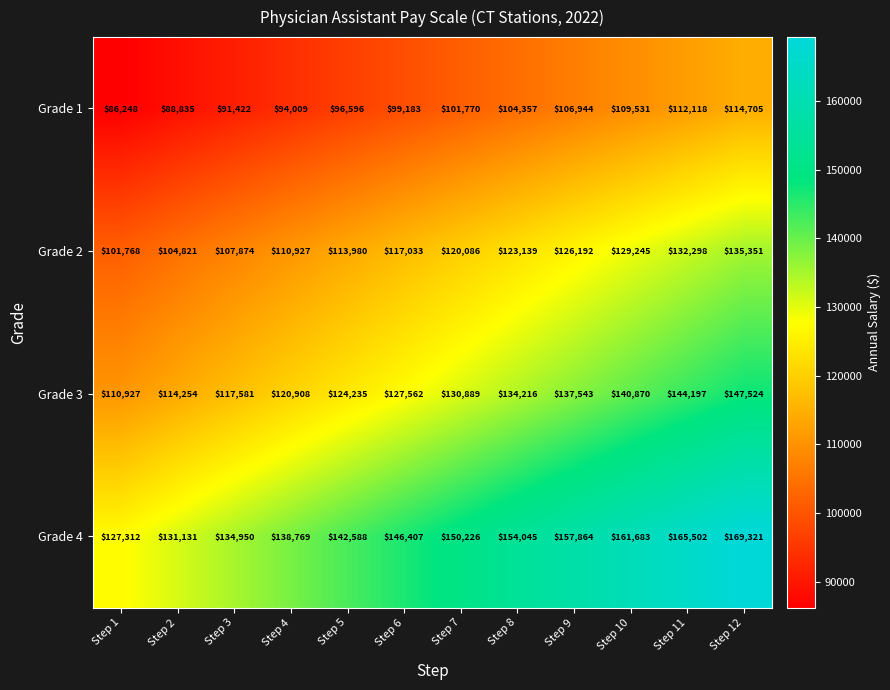

The value of Grade 4 at Step 2 is 131131. True or false?

True